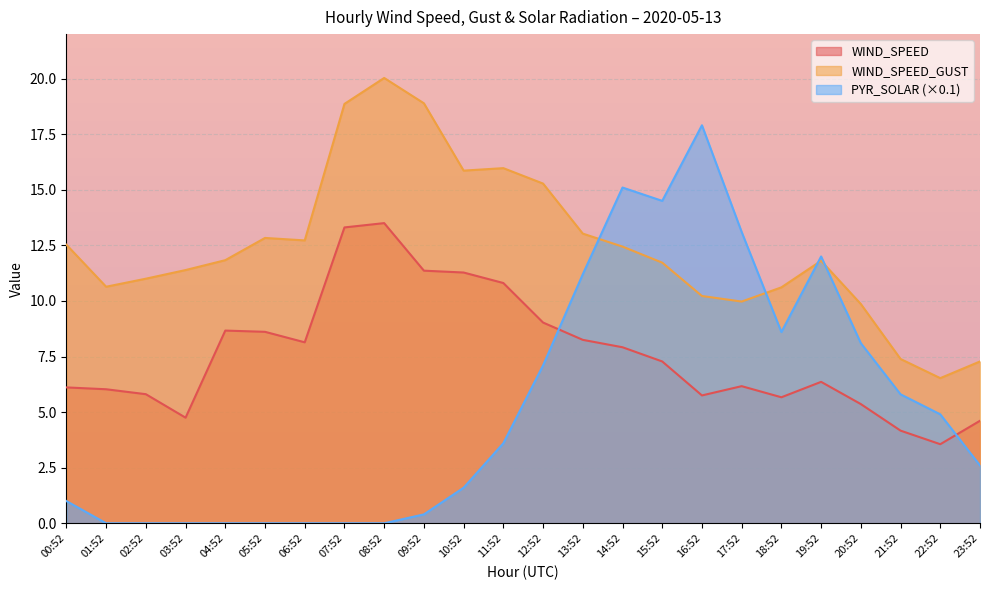

What are all the series names shown in the legend?

WIND_SPEED, WIND_SPEED_GUST, PYR_SOLAR (×0.1)